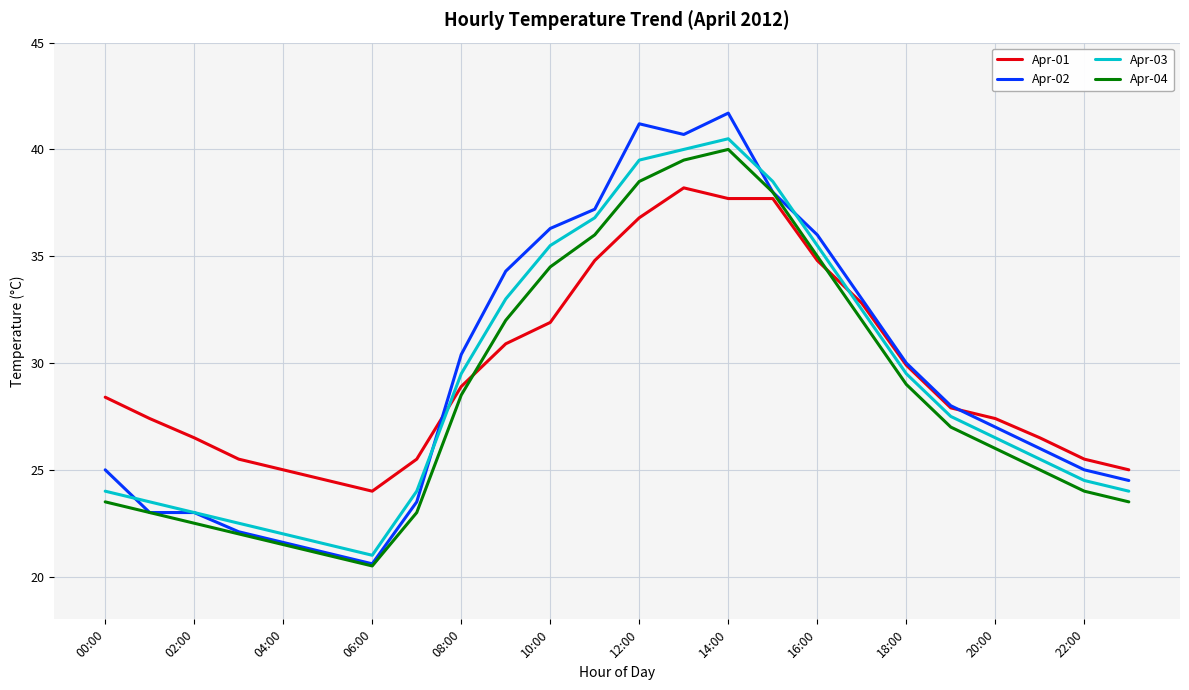

What is the minimum value for Apr-04?

20.5